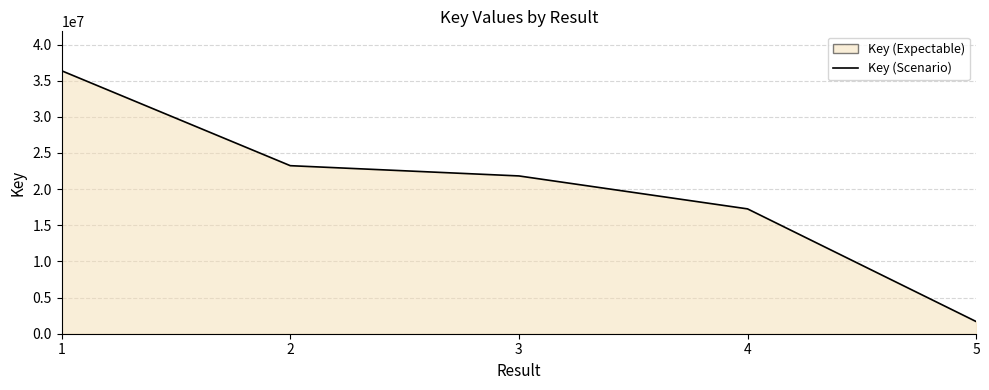

List the labels in order of value, largest first.

1, 2, 3, 4, 5